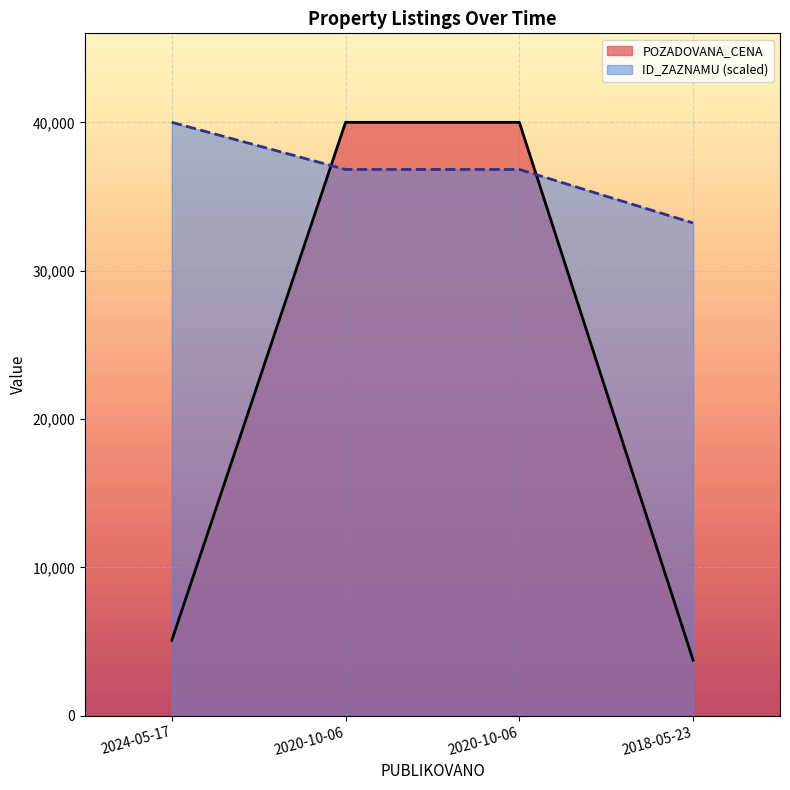

Does the chart display data point markers on the line(s)?

No